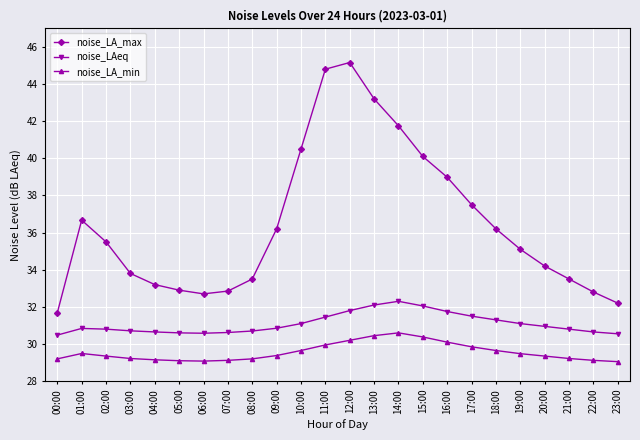

What is the average value of the noise_LAeq series?

31.1